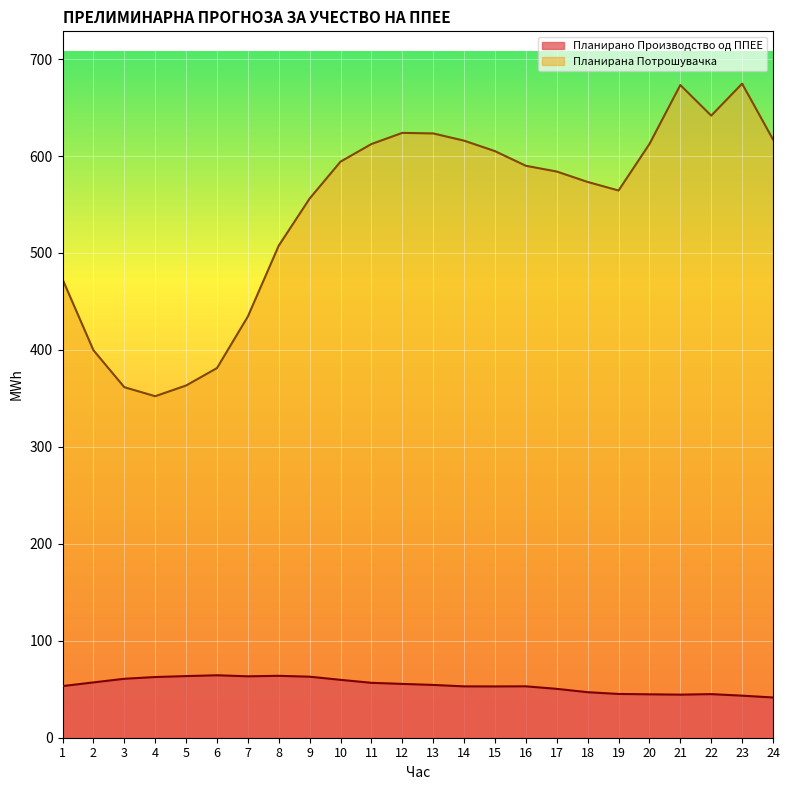

In Планирано Производство од ППЕЕ, how many points are lower than both neighbors (excluding endpoints)?

3